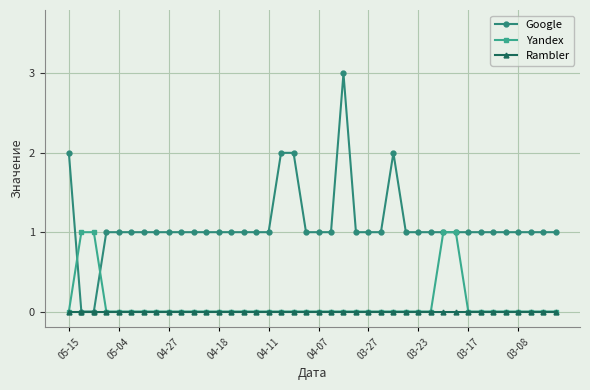

Is this an area chart (filled region under the line)?

No